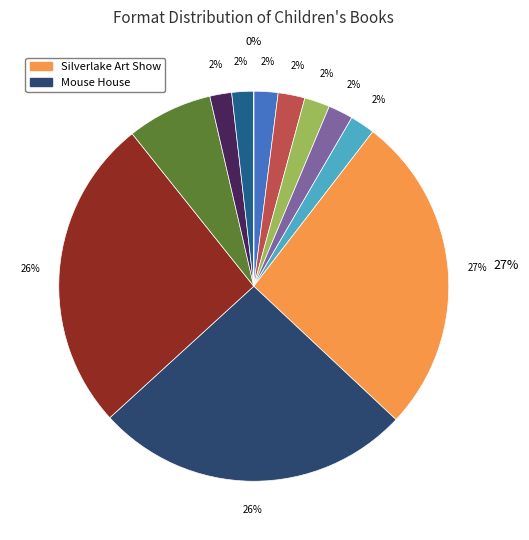

What is the largest slice in the pie chart?

Silverlake Art Show